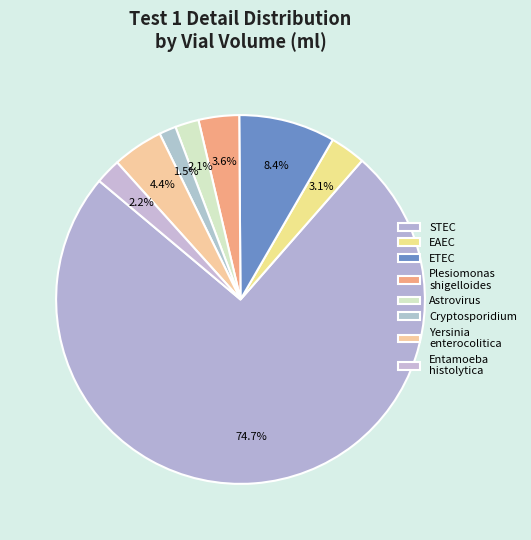

What portion of the pie excludes Cryptosporidium?

98.5%